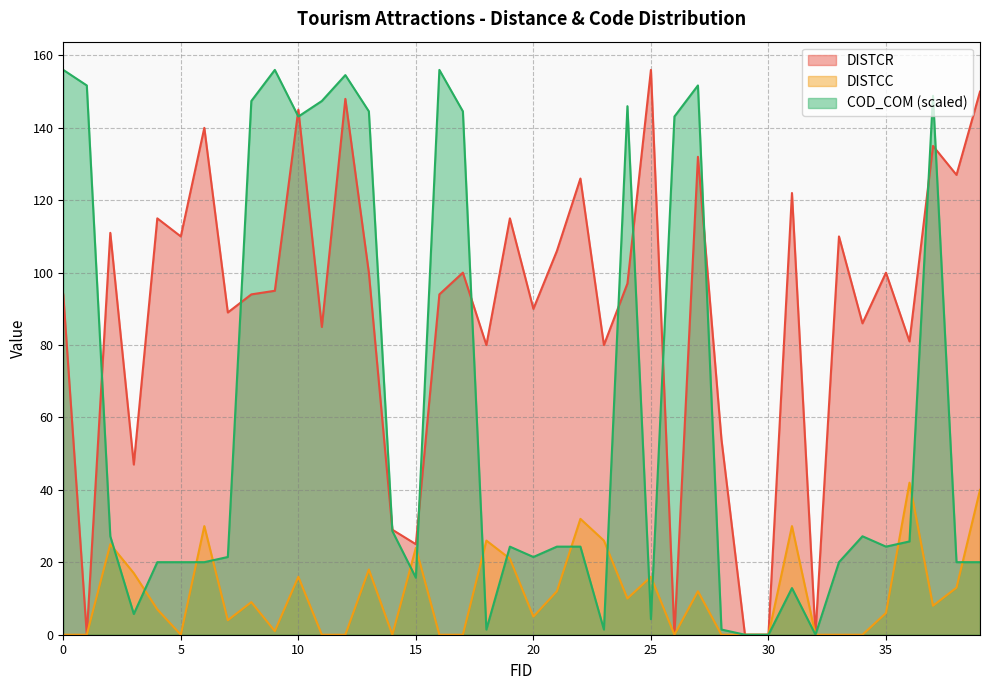

Which series has the largest range (max minus min)?

DISTCR